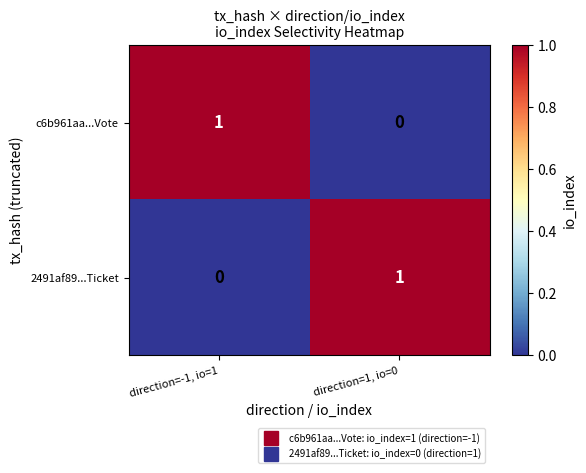

True or false: c6b961aa...Vote has a value of 0 at direction=1, io=0.

True